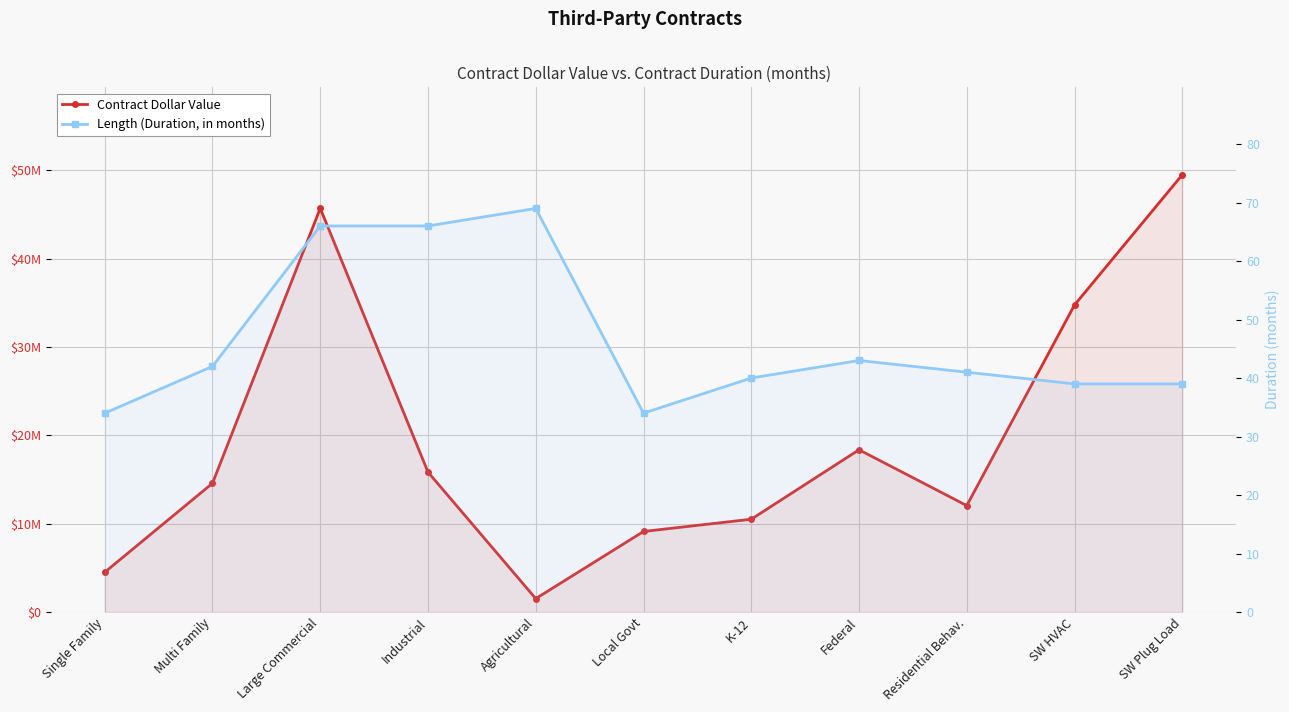

What is the difference between the highest and lowest values at Federal?

18359957